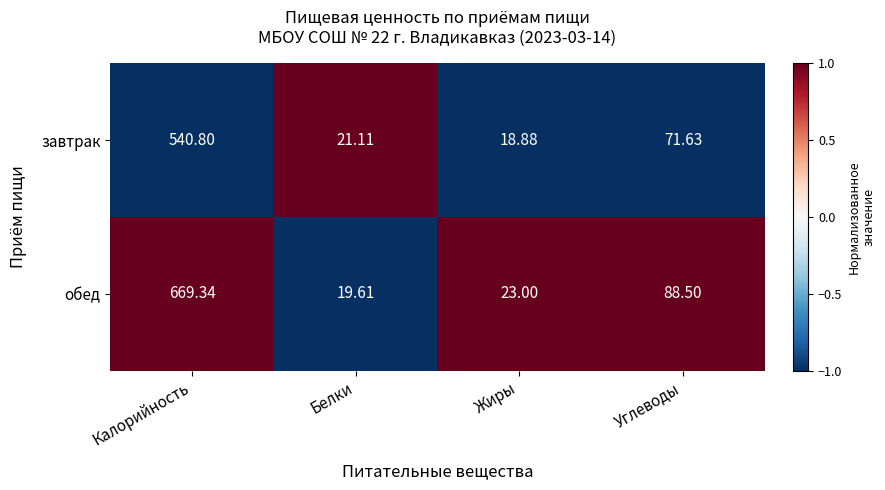

At Белки, list the series in order from largest to smallest.

завтрак, обед